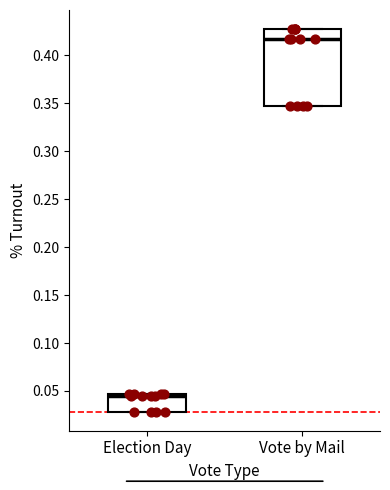

Reading left to right, read every box against the y-axis: the position of its median line, the range the box covers, and the ends of its whiskers. The values are not printed on the chart, so give them approximately, as read against the axis.

Election Day: median 0.045 (just below the box's upper edge), box 0.030 to 0.045, whiskers 0.030 to 0.045
Vote by Mail: median 0.415, box 0.345 to 0.425, whiskers 0.345 to 0.425